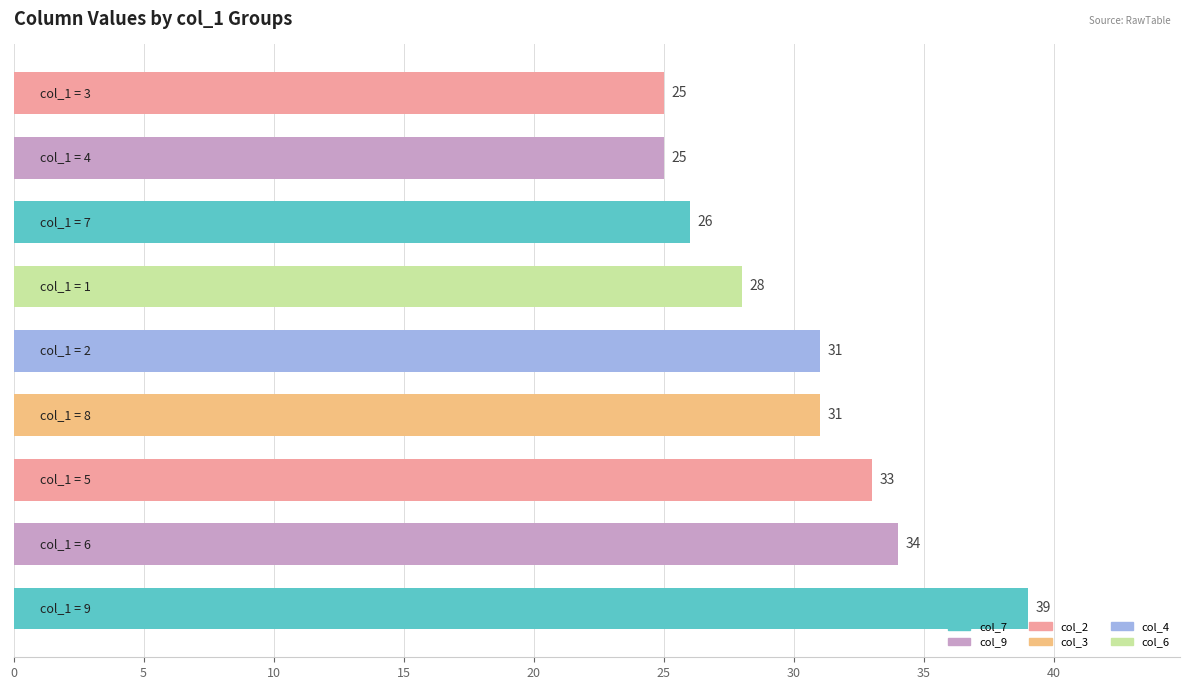

What is the difference between the second highest and minimum values?

9